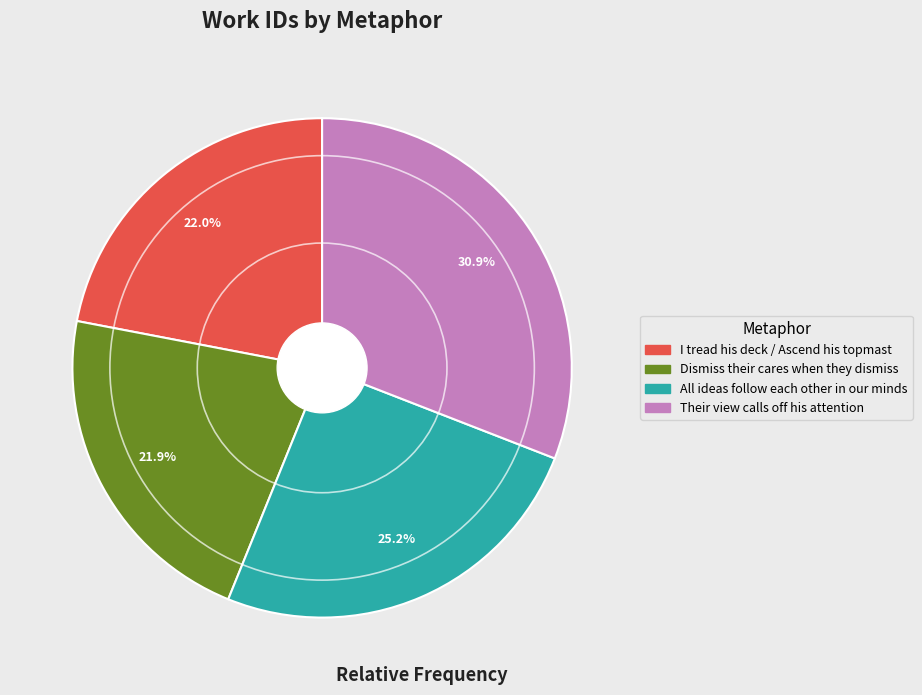

Combined, do Their view calls off his attention and I tread his deck / Ascend his topmast account for over 50%?

Yes